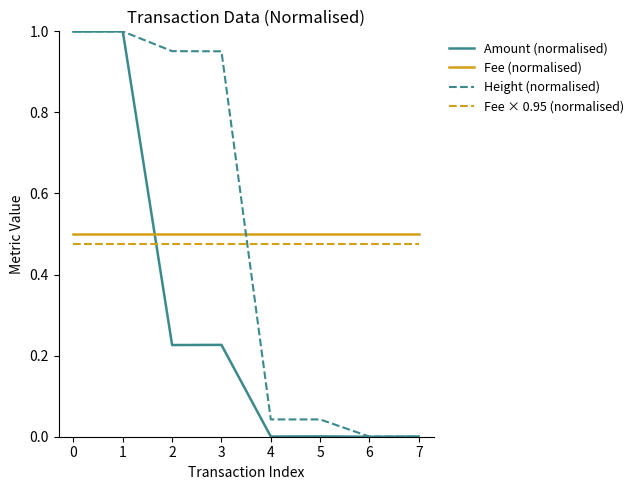

What is the difference between the highest and lowest values at 2?

0.7